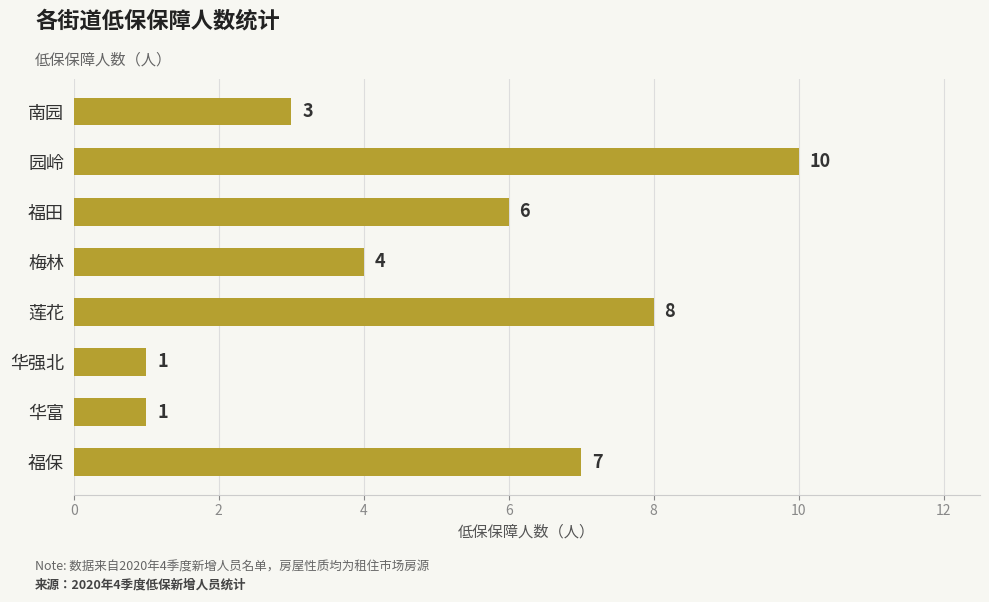

Count the values in the range 3 to 8.

5